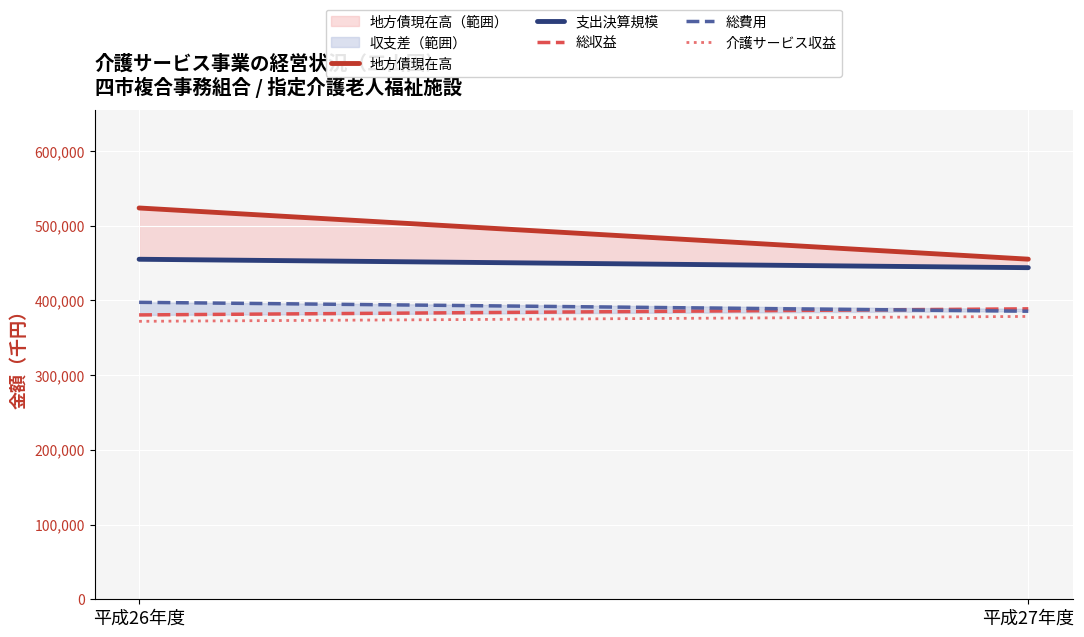

What is the label of the 1st point from the left?

平成26年度